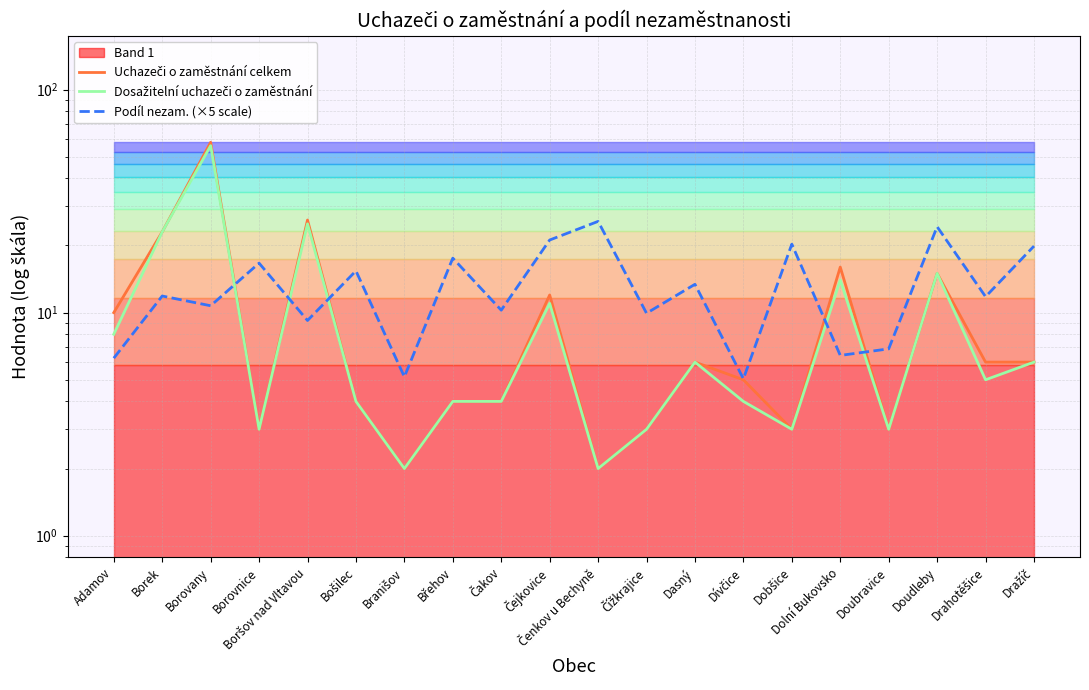

How many lines are shown in the chart?

3